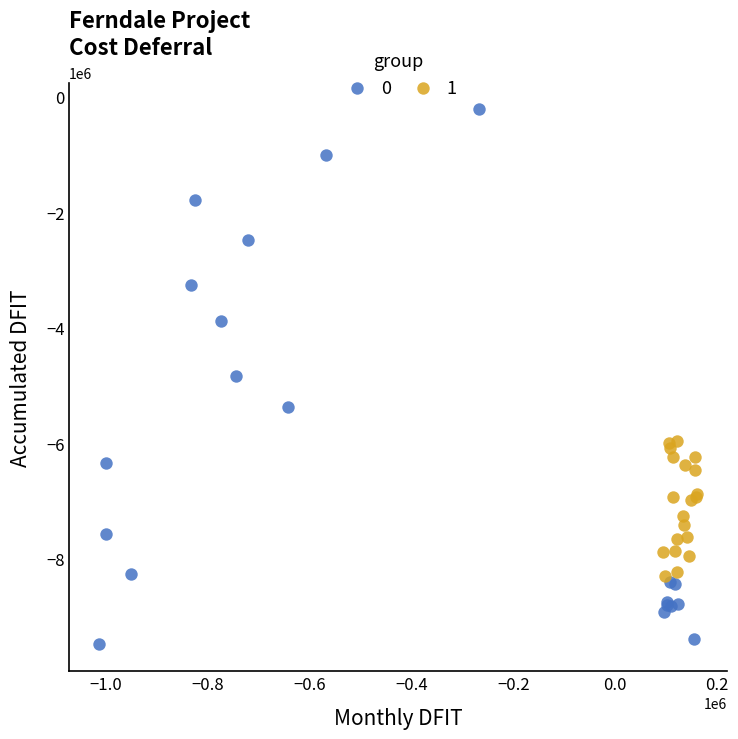

Which series reaches the maximum Y coordinate?

0